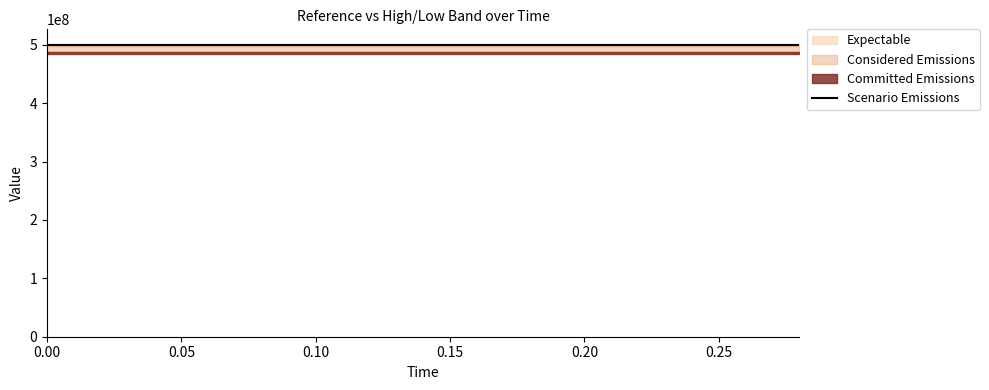

At how many categories does at least one series exceed 451365395?

15